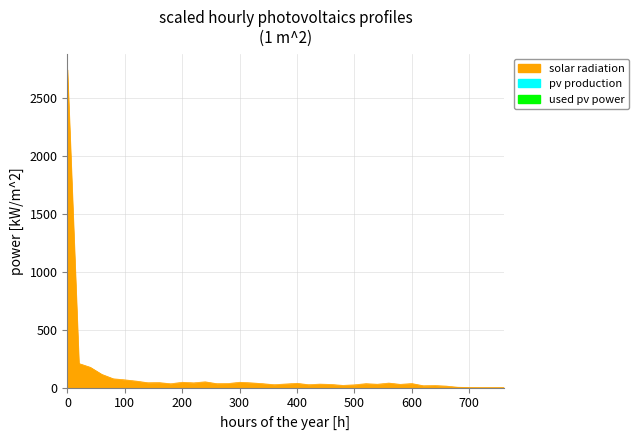

What is the label of the 16th point from the left?

300.0